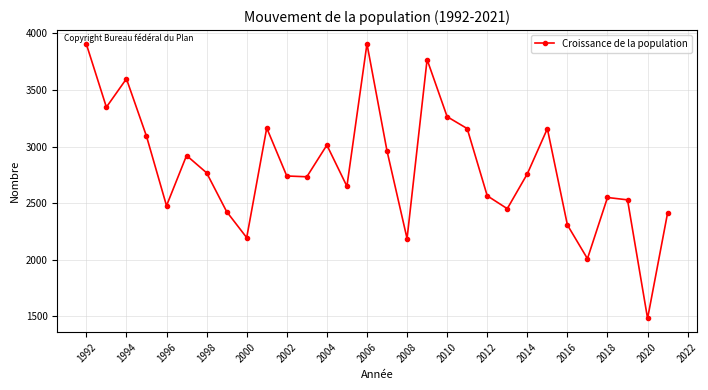

What is the sum of all values?

84503